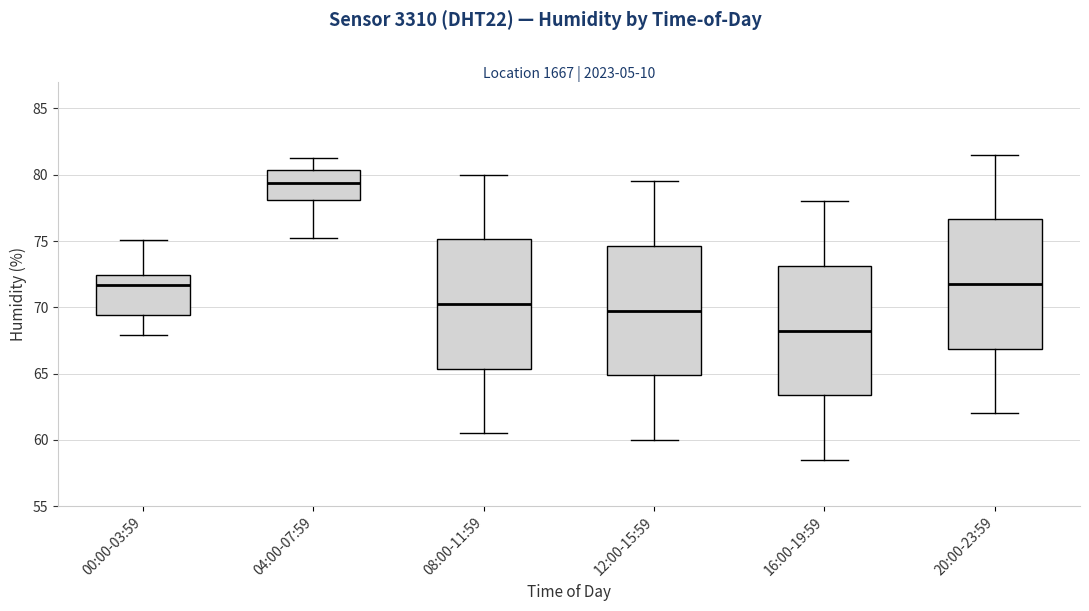

Reading left to right, transcribe this box plot: for each box, give where its median line is, the range the box spans, and where its two whiskers end, as read against the y-axis. The values are not printed on the chart, so give them approximately, as read against the axis.

00:00-03:59: median 71.5, box 69.5 to 72.5, whiskers 68.0 to 75.0
04:00-07:59: median 79.5, box 78.0 to 80.5, whiskers 75.0 to 81.5
08:00-11:59: median 70.5, box 65.5 to 75.0, whiskers 60.5 to 80.0
12:00-15:59: median 70.0, box 65.0 to 74.5, whiskers 60.0 to 79.5
16:00-19:59: median 68.5, box 63.5 to 73.0, whiskers 58.5 to 78.0
20:00-23:59: median 72.0, box 67.0 to 76.5, whiskers 62.0 to 81.5